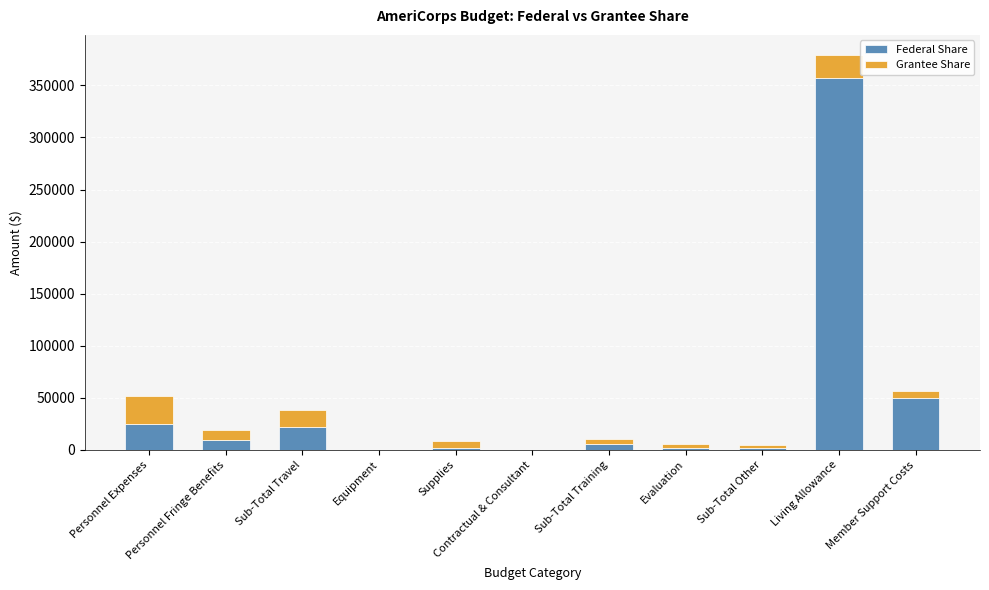

What is the highest value of the Federal Share series?

356905